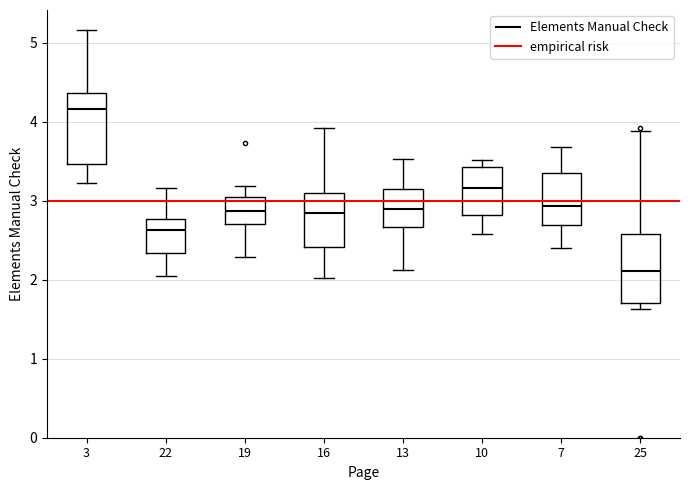

Where does the upper whisker of the box at x = 13 end on the y-axis? The values are not printed on the chart, so give them approximately, as read against the axis.

3.5